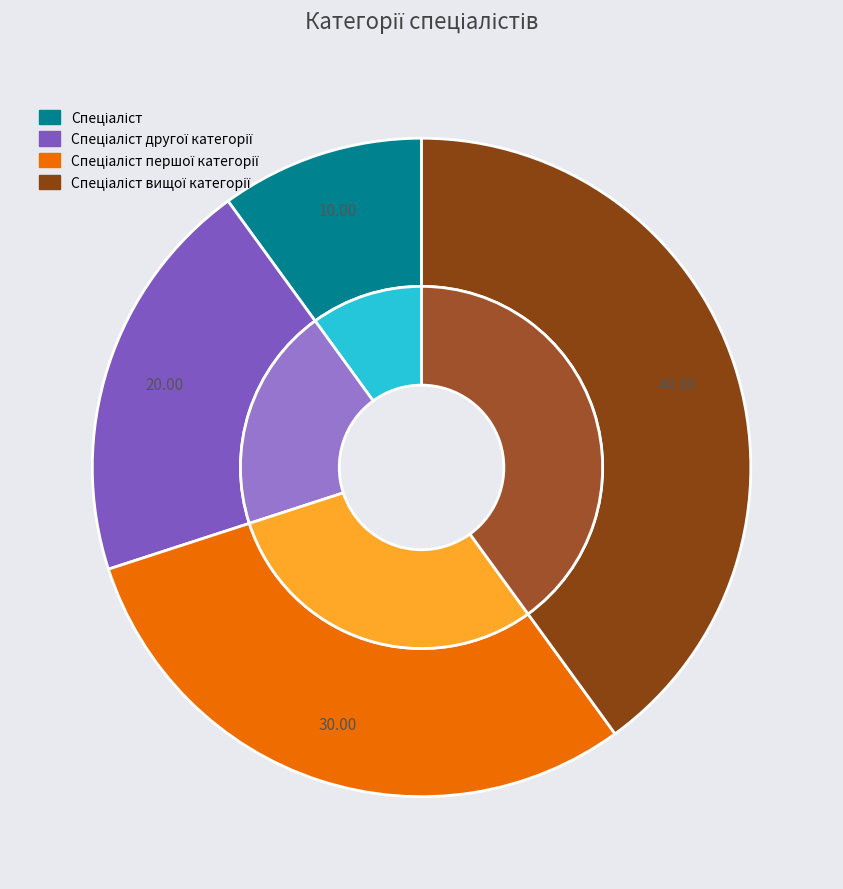

To the nearest percent, what portion does Спеціаліст вищої категорії represent?

40%